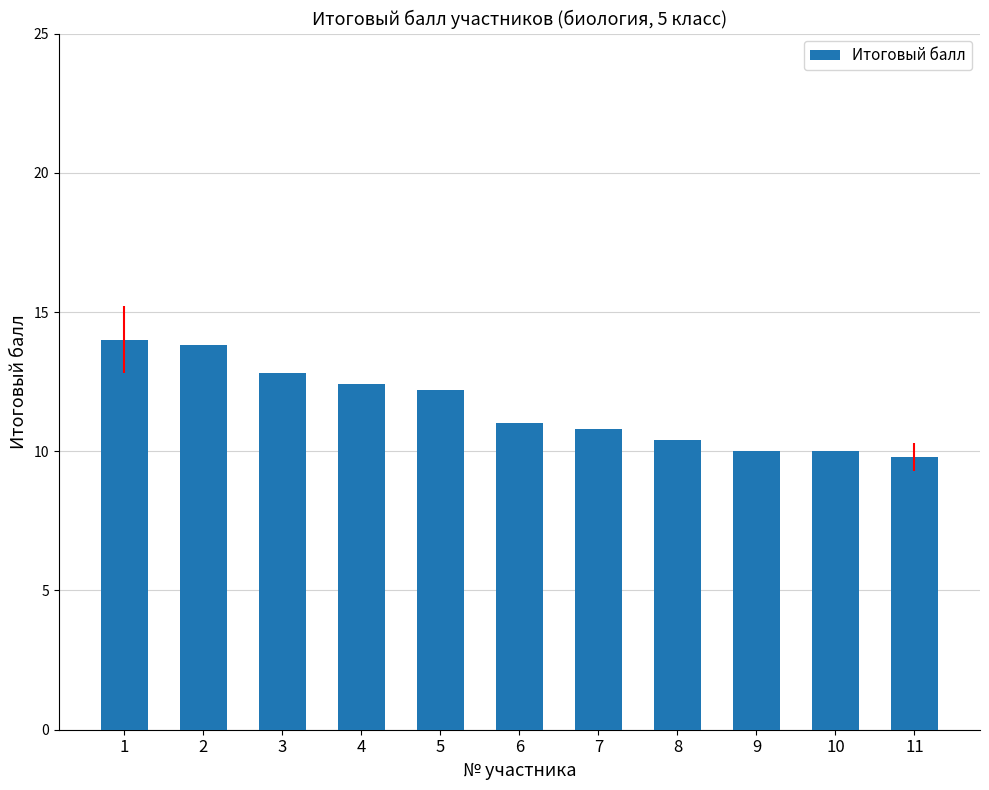

What is the ratio of the value at 1 to the value at 2?

1.0